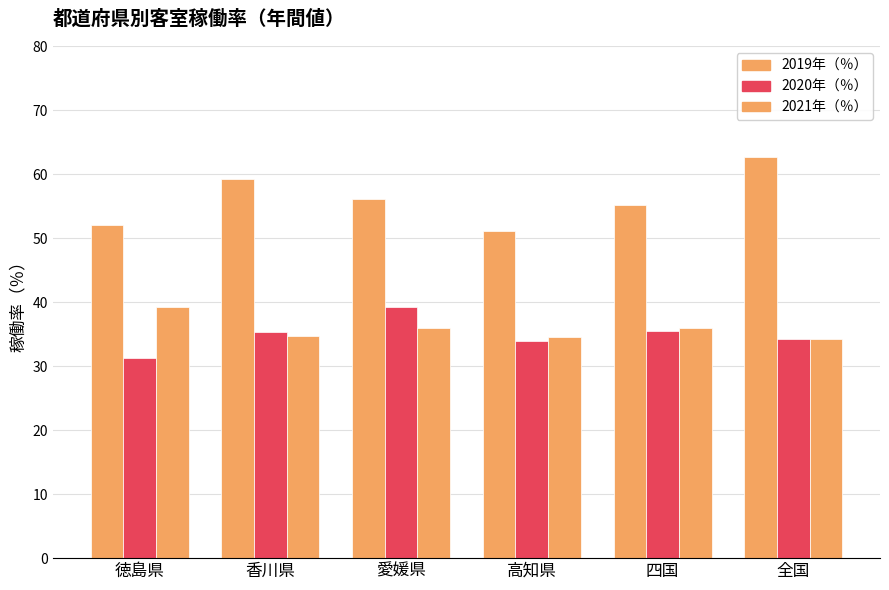

What is the total value across all series at 愛媛県?

131.2